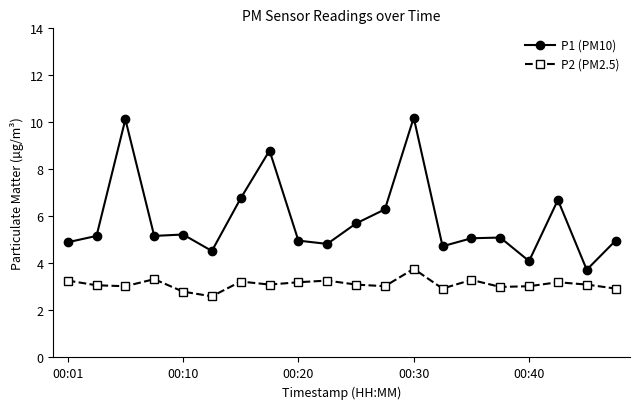

True or false: P2 (PM2.5) and P1 (PM10) cross at least once.

False